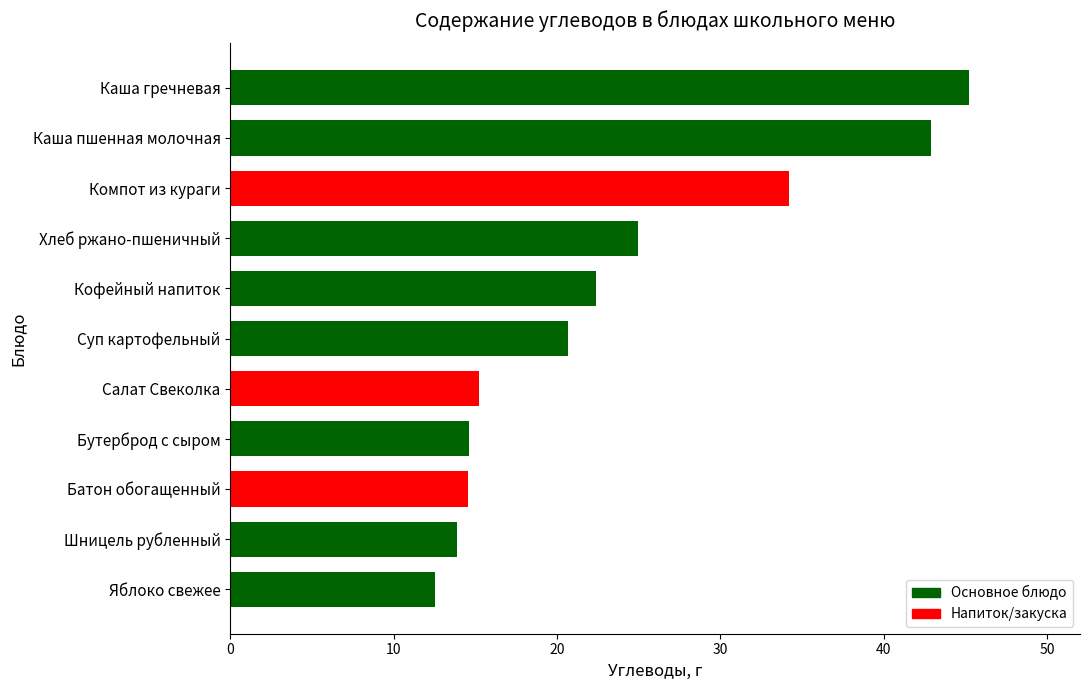

What is the maximum value shown in the chart?

45.2